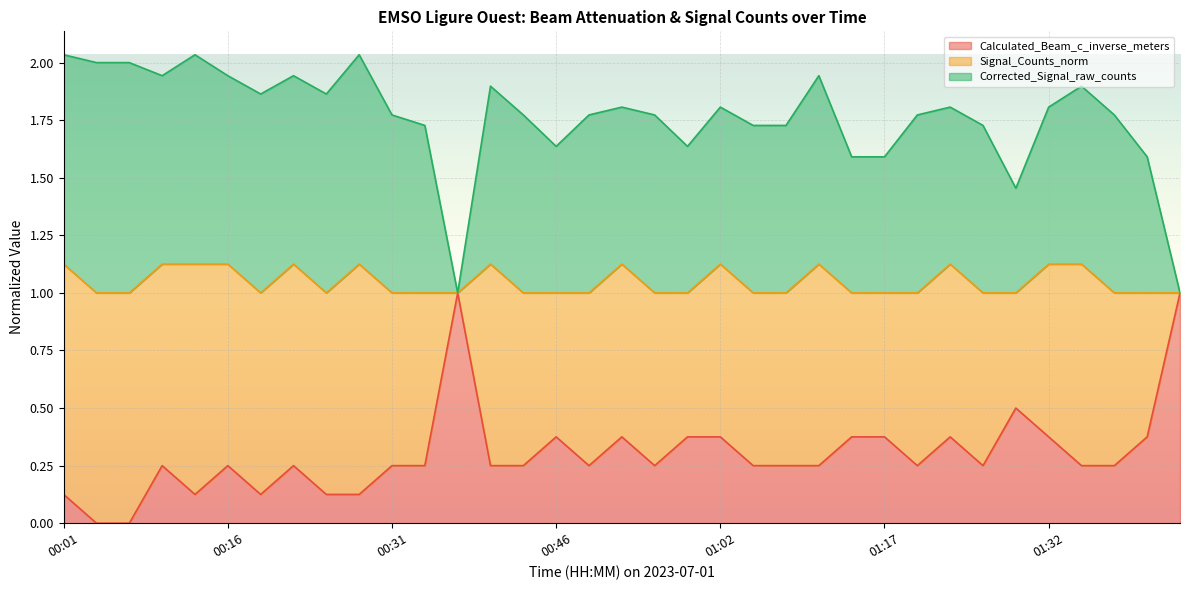

Does the chart display data point markers on the line(s)?

No